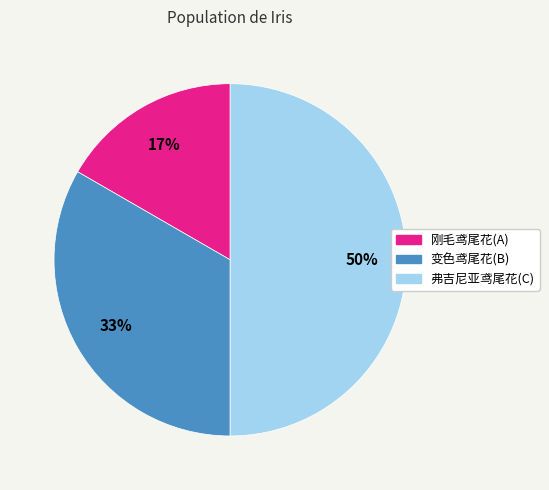

To the nearest percent, what is the average slice percentage?

33%